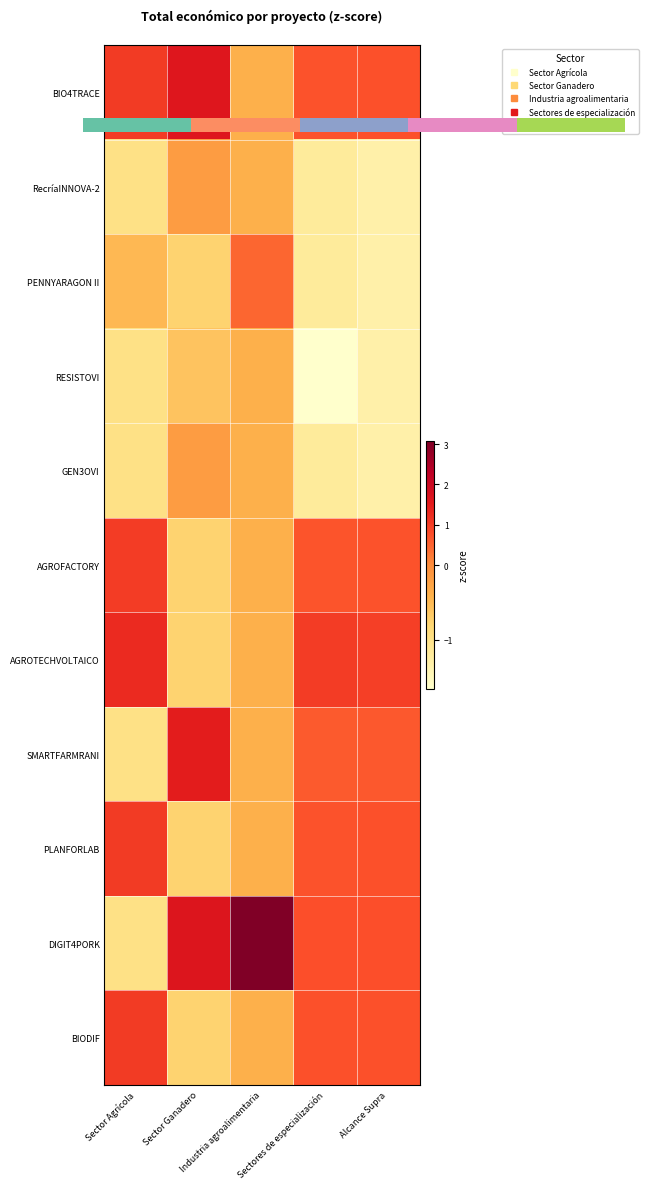

Which label corresponds to the smallest value in the chart?

Sectores de especialización